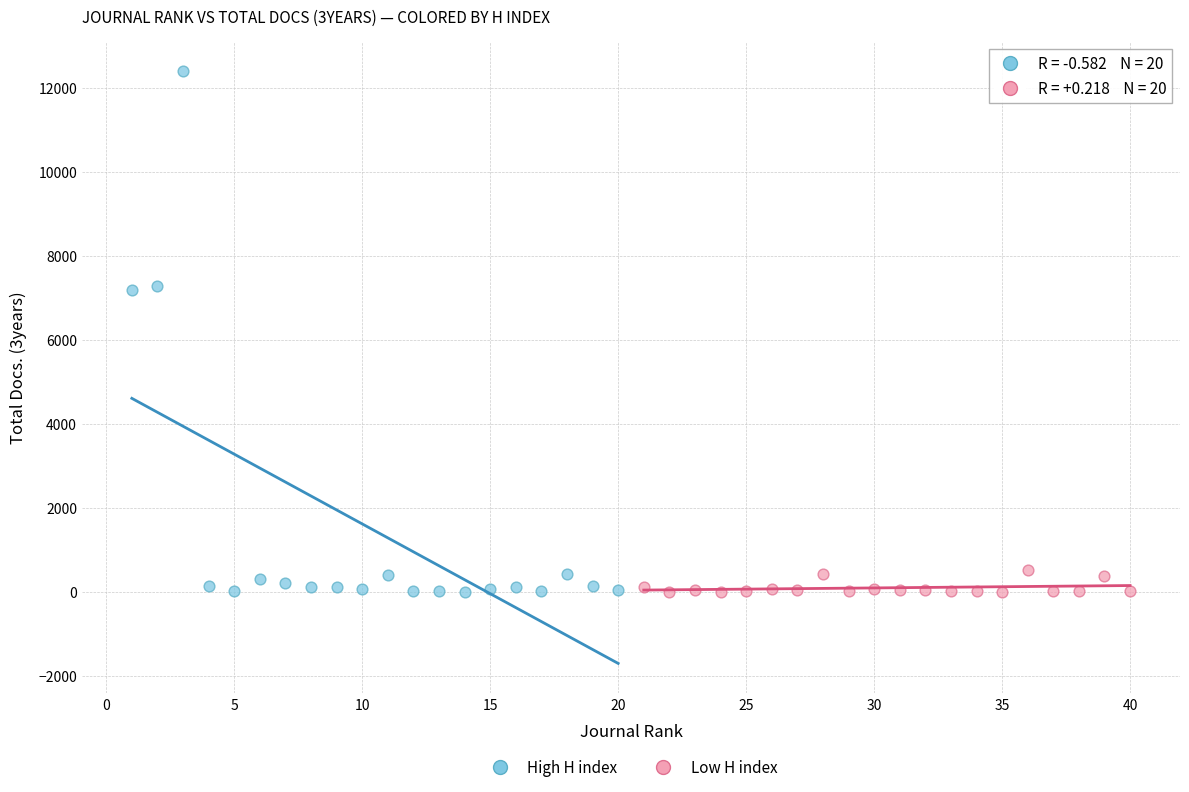

Which series contains the highest Y value?

High H index